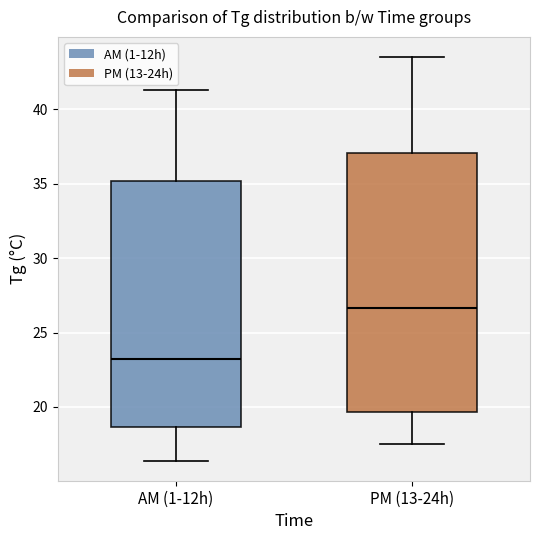

Which box's median line is the highest?

PM (13-24h)